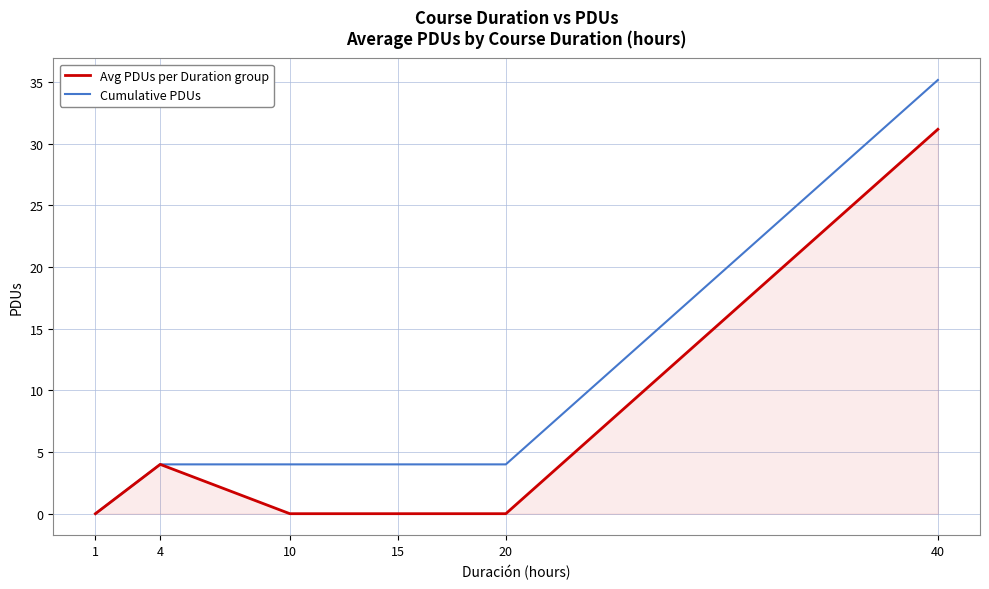

True or false: Avg PDUs per Duration group has more than 0 points higher than both neighbors.

True